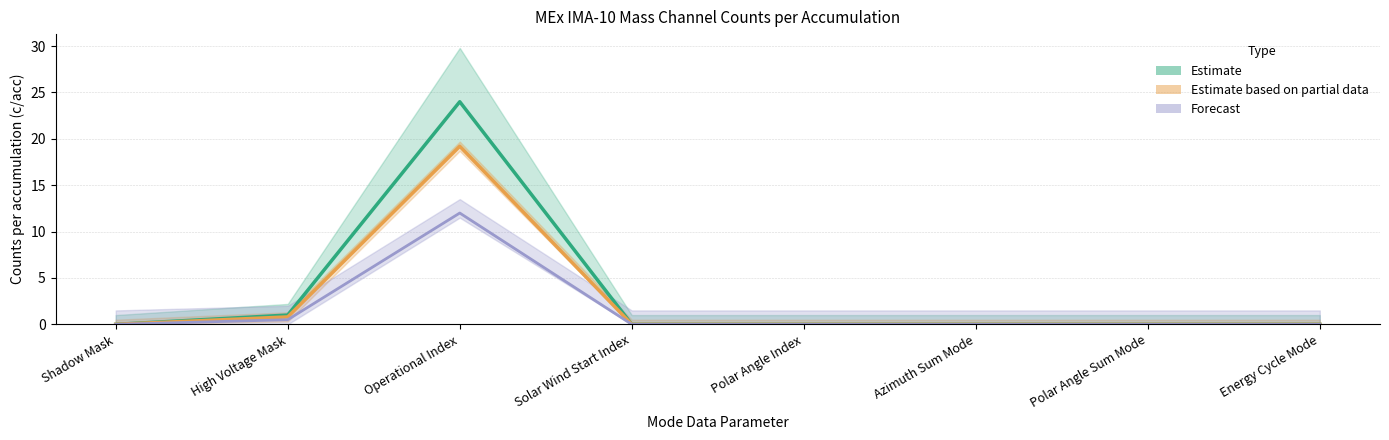

How many values in Estimate are above zero?

2